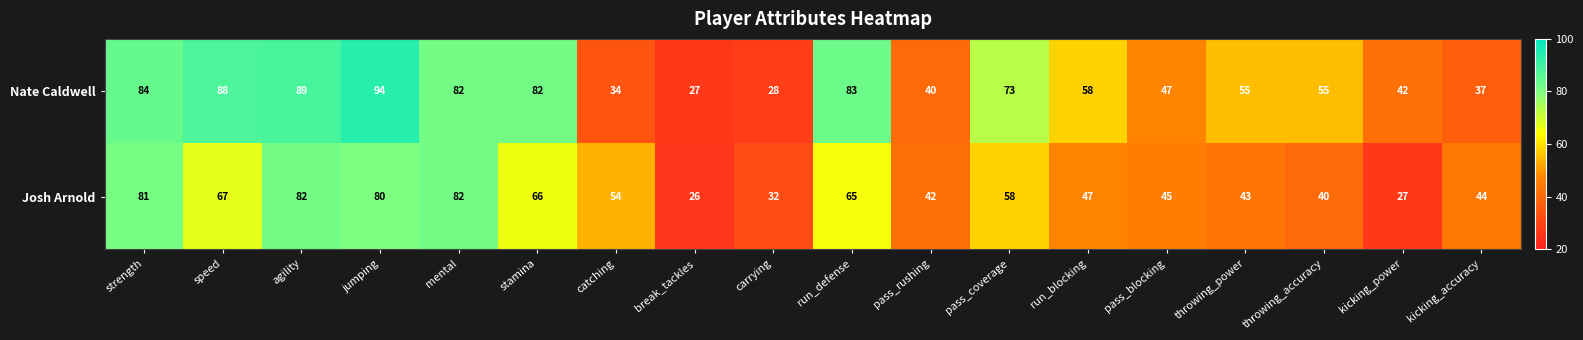

What is the spread (max minus min) of values at run_defense?

18